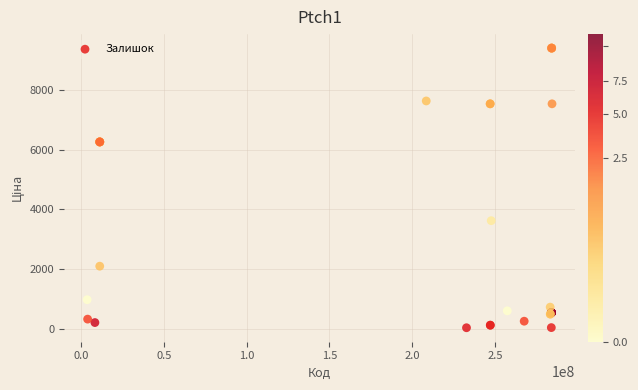

What Y value in the scatter plot is closest to 4722?

3622.2